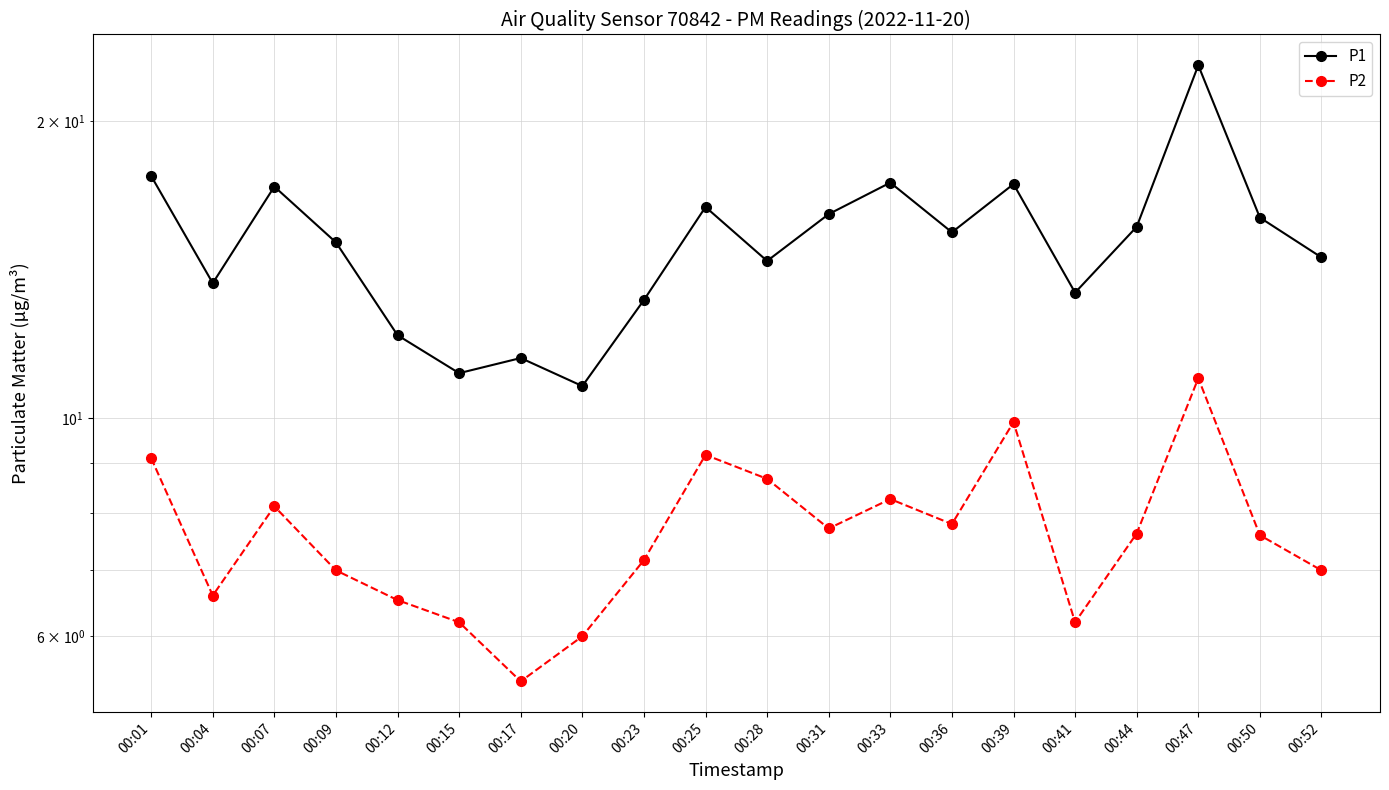

Which has a higher value, 00:50 or 00:28?

00:50